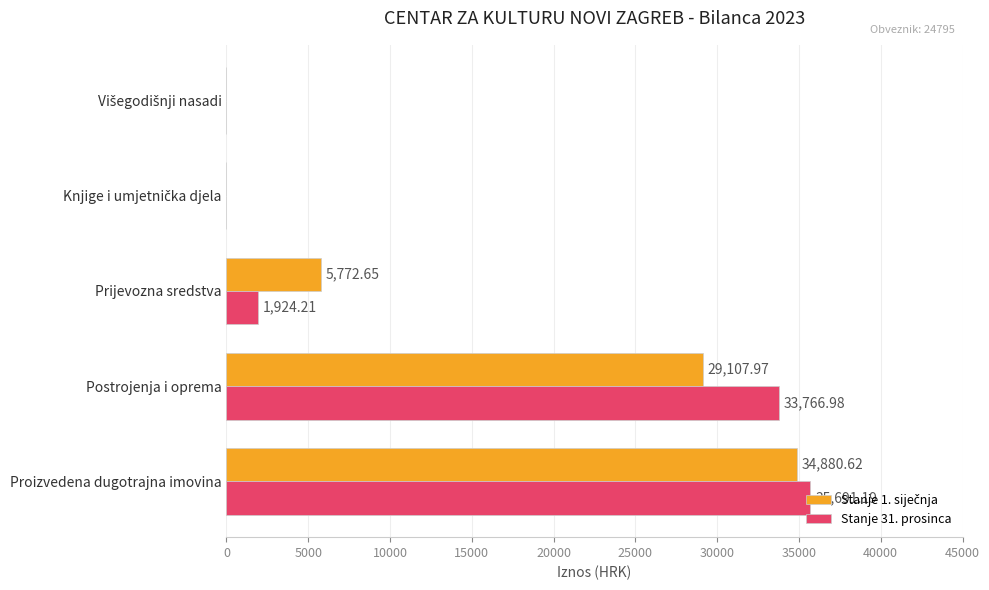

Which series has the largest total across all categories?

Stanje 31. prosinca